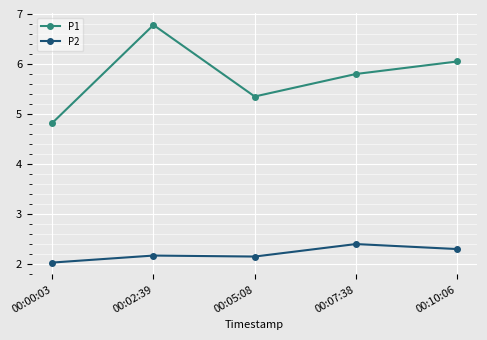

Where is the first local minimum for P2?

00:05:08